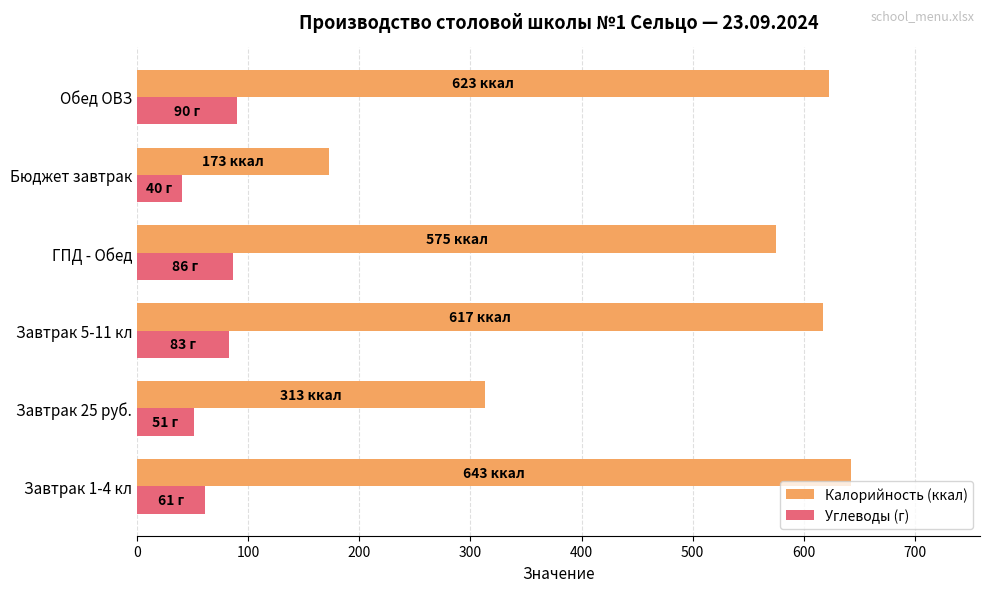

What is the difference between the second highest and second lowest values in the Углеводы (г) series?

35